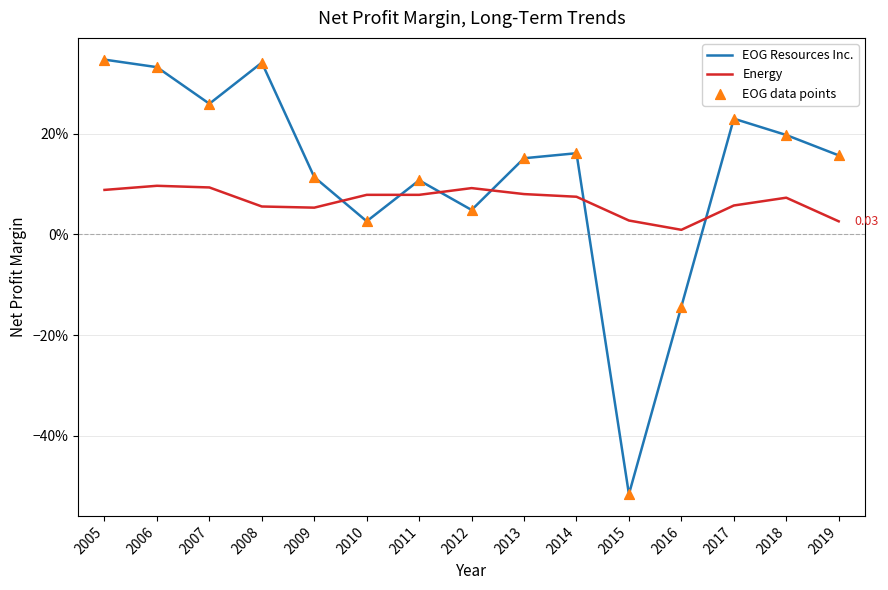

Which series has the largest total across all categories?

EOG Resources Inc.